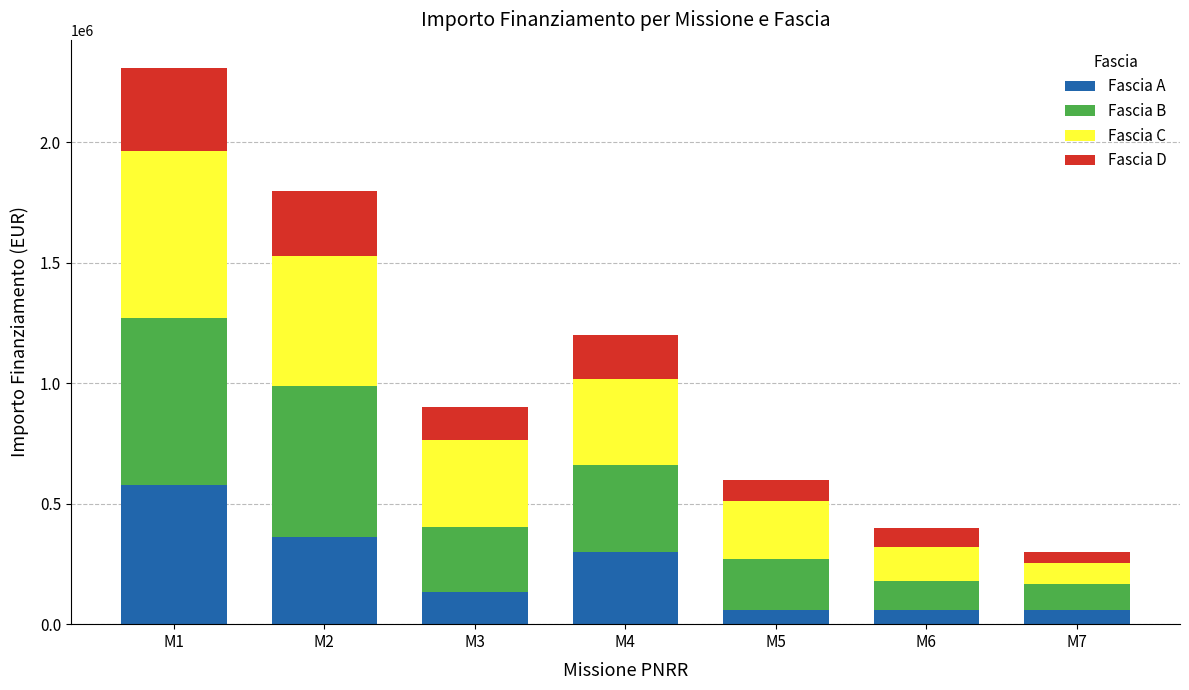

What is the average value of the Fascia A series?

221754.4